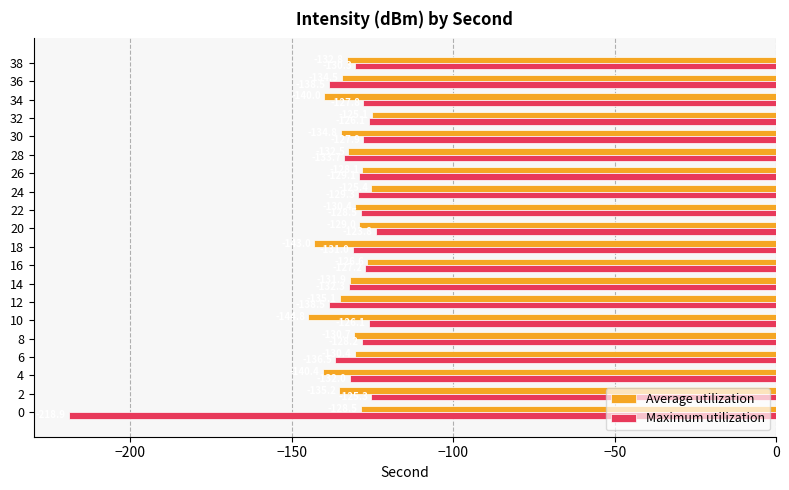

Read the Maximum utilization value at 26.

-129.1